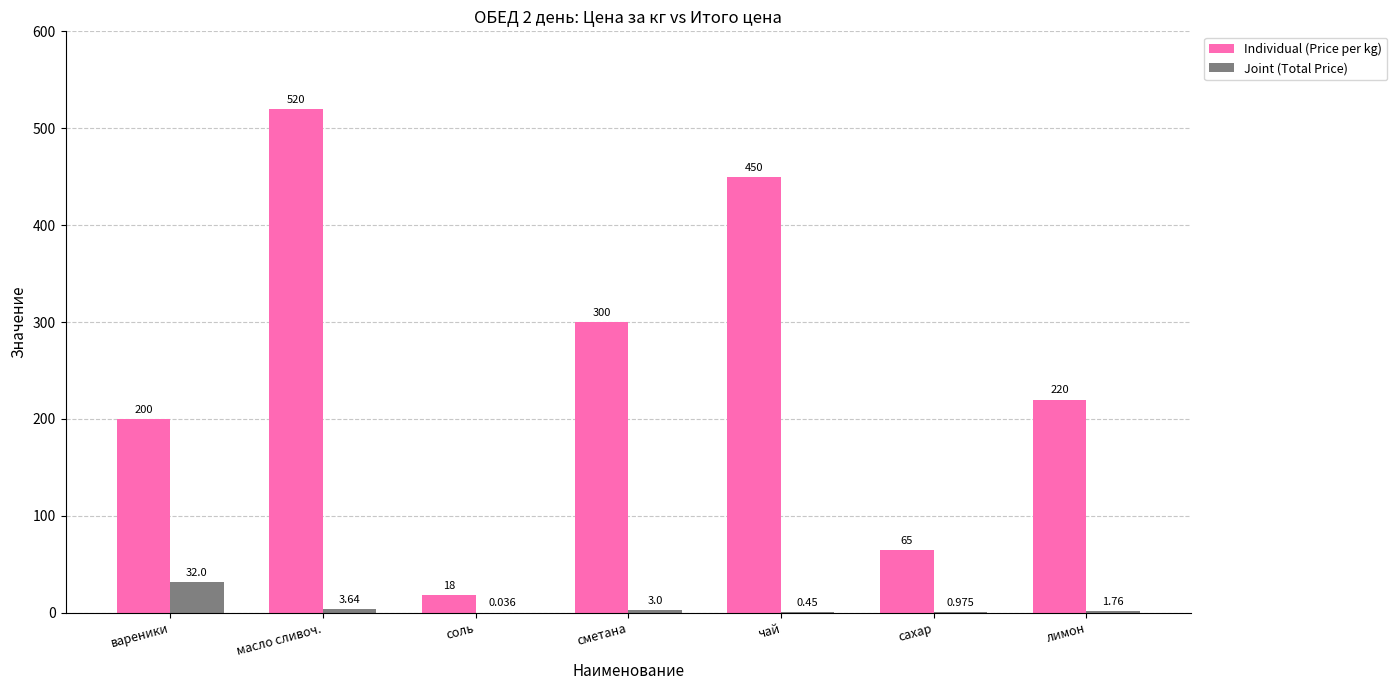

At which category is the sum across all series the highest?

масло сливоч.